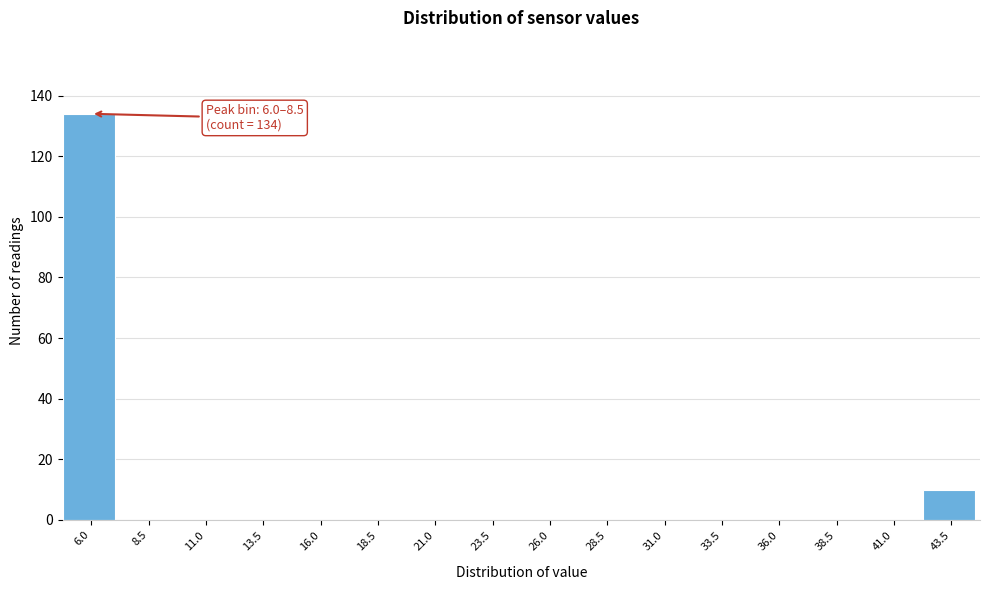

Reading left to right, list all the values displayed in this chart.

6.0=134	8.5=0	11.0=0	13.5=0	16.0=0	18.5=0	21.0=0	23.5=0	26.0=0	28.5=0	31.0=0	33.5=0	36.0=0	38.5=0	41.0=0	43.5=10